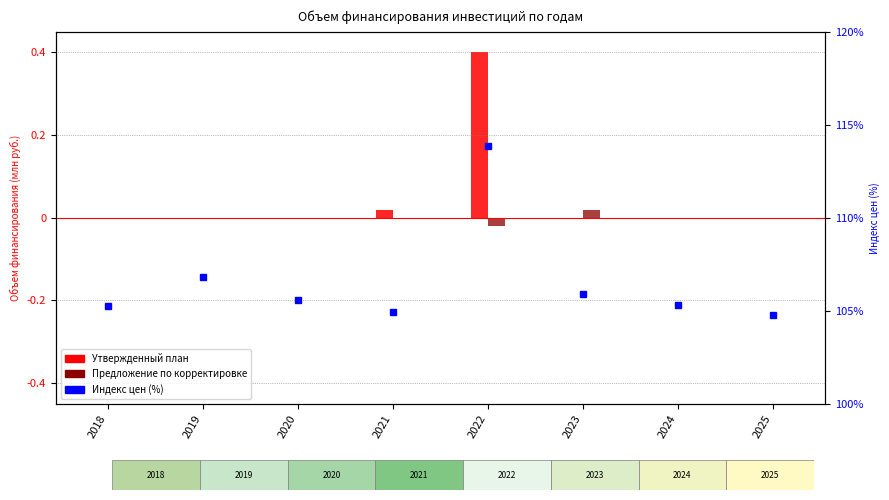

Which has a higher value, 2024 or 2023?

2024